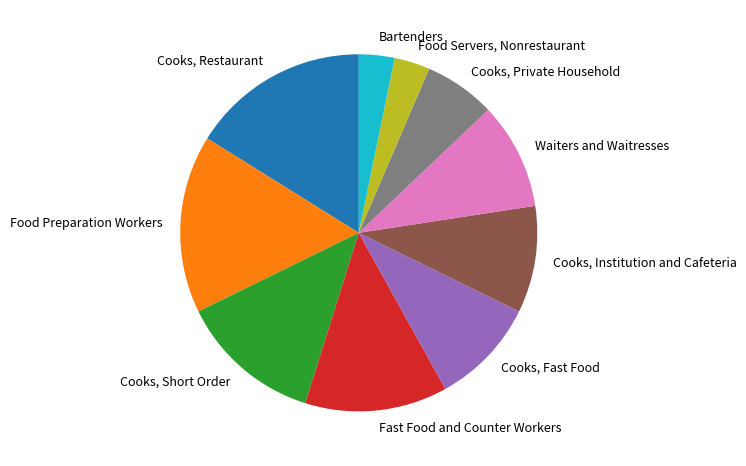

Count the number of slices in the pie.

10